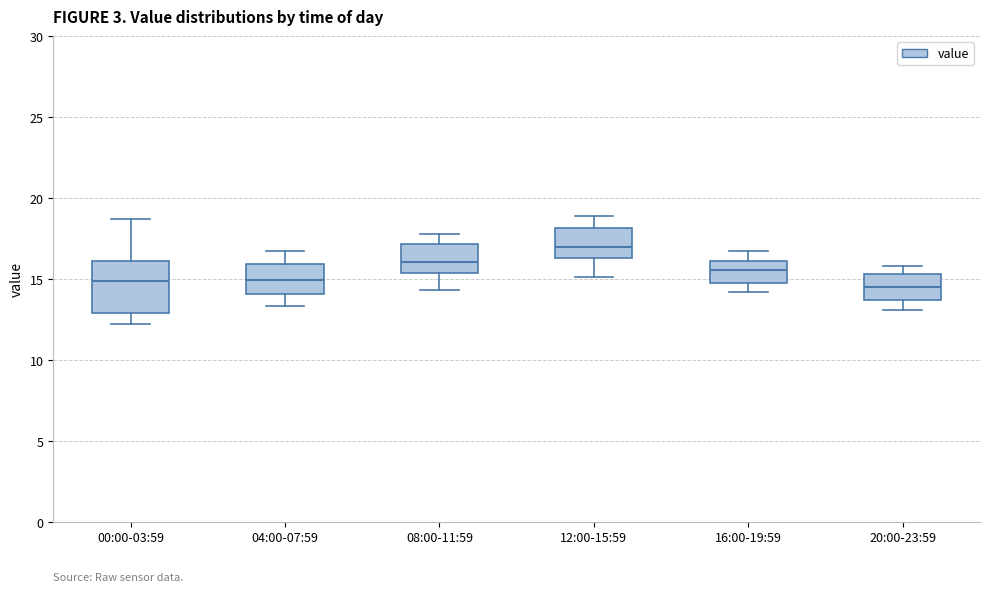

Reading left to right, read every box against the y-axis: the position of its median line, the range the box covers, and the ends of its whiskers. The values are not printed on the chart, so give them approximately, as read against the axis.

00:00-03:59: median 15.0, box 13.0 to 16.0, whiskers 12.0 to 18.5
04:00-07:59: median 15.0, box 14.0 to 16.0, whiskers 13.5 to 16.5
08:00-11:59: median 16.0, box 15.5 to 17.0, whiskers 14.5 to 18.0
12:00-15:59: median 17.0, box 16.5 to 18.0, whiskers 15.0 to 19.0
16:00-19:59: median 15.5, box 15.0 to 16.0, whiskers 14.0 to 16.5
20:00-23:59: median 14.5, box 13.5 to 15.5, whiskers 13.0 to 16.0